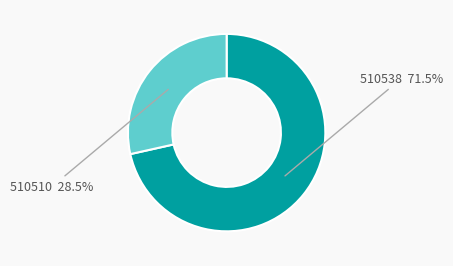

Does any single category account for the majority?

Yes